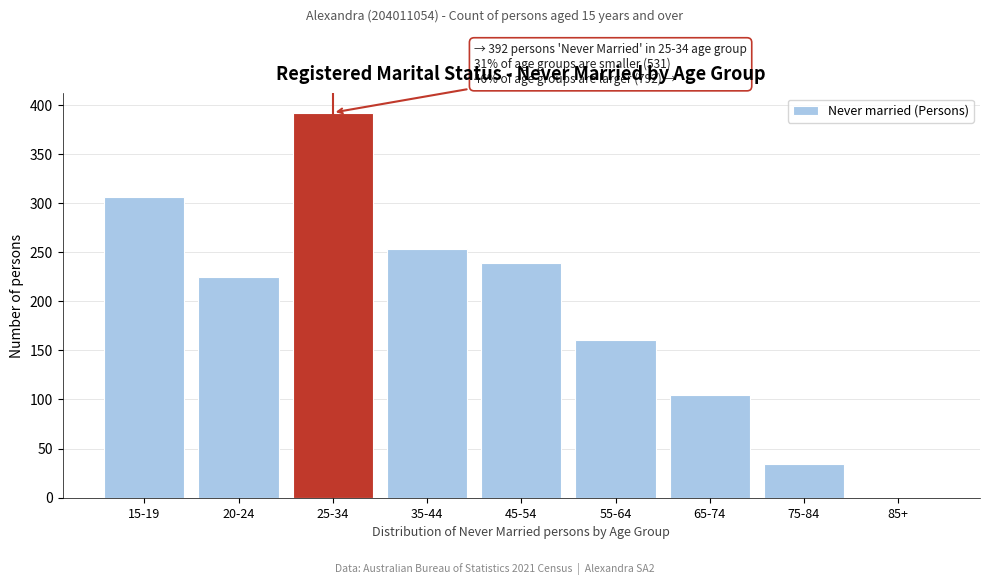

Reading left to right, list all the values displayed in this chart.

15-19=306	20-24=225	25-34=392	35-44=253	45-54=239	55-64=161	65-74=105	75-84=34	85+=0